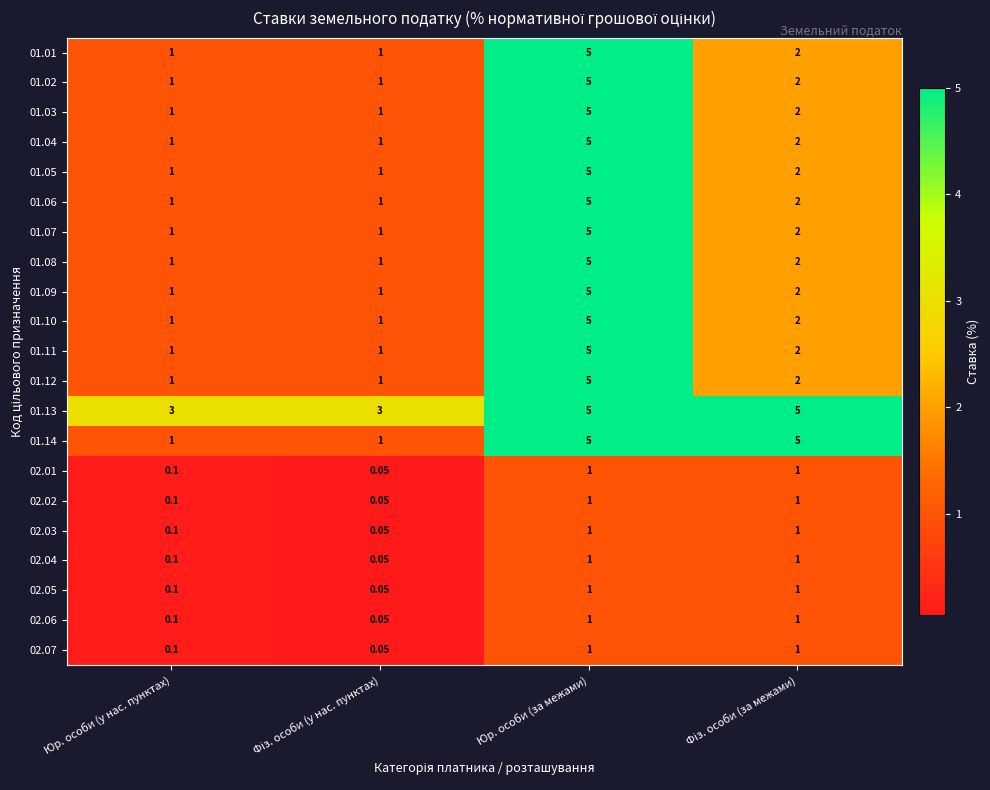

At which category is the sum across all series the highest?

Юр. особи (за межами)